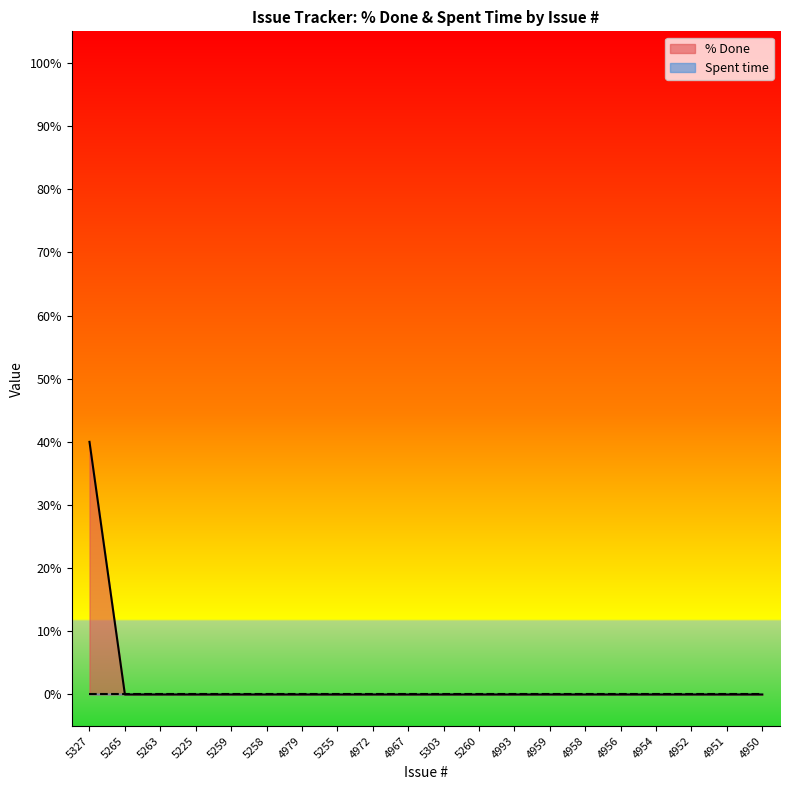

List the series in order of their peak value, lowest first.

Spent time line, % Done line